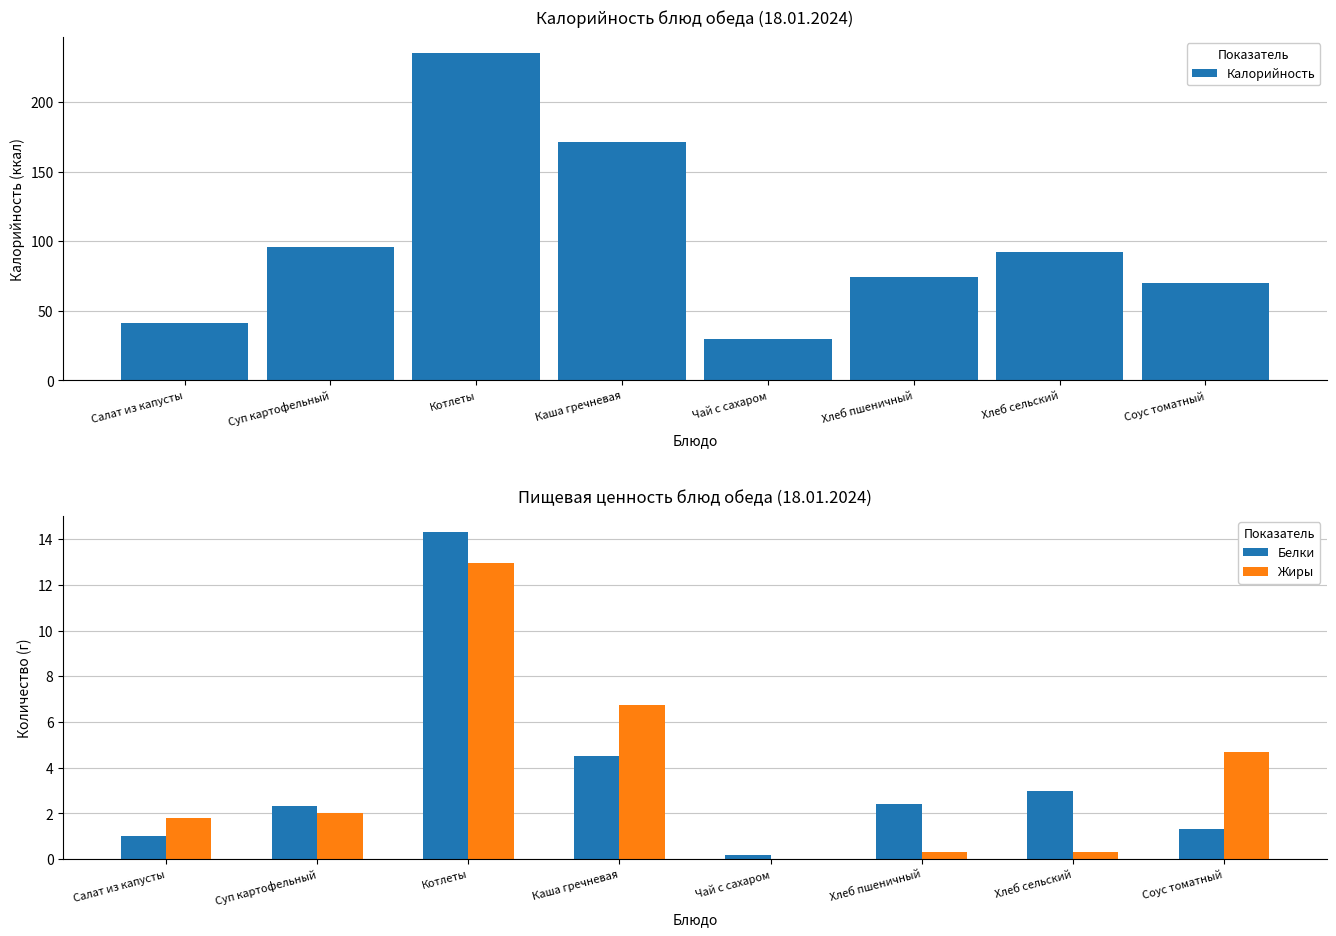

Are the bars grouped side by side (vs. stacked)?

Yes